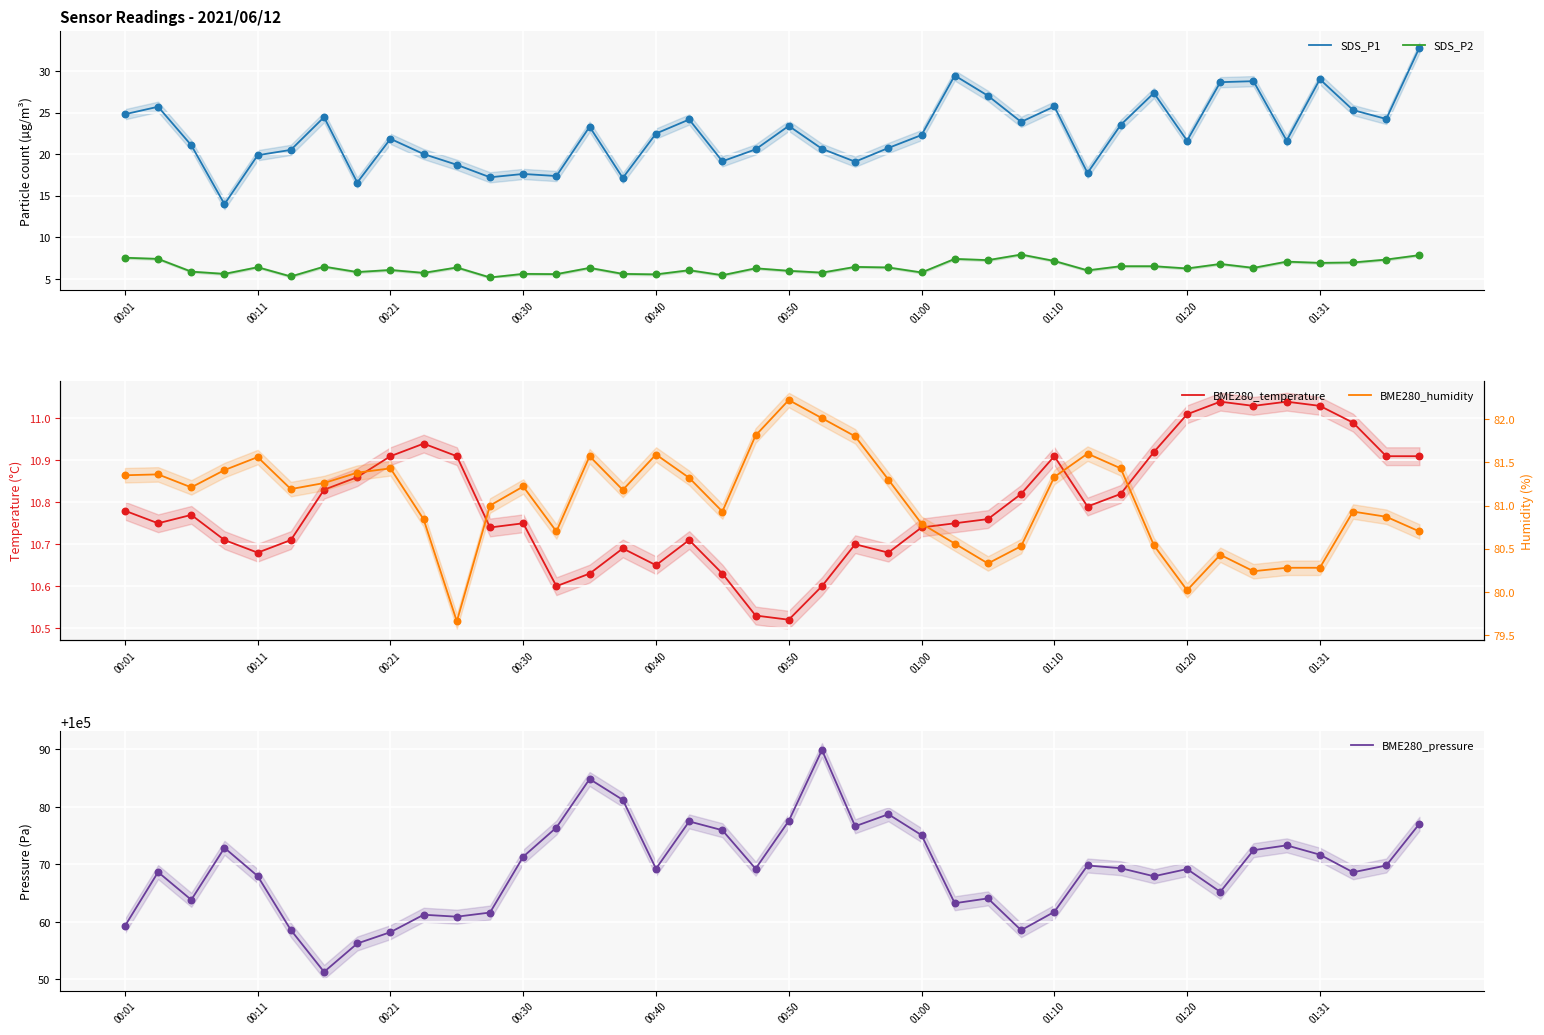

At which category is the sum across all series the highest?

39